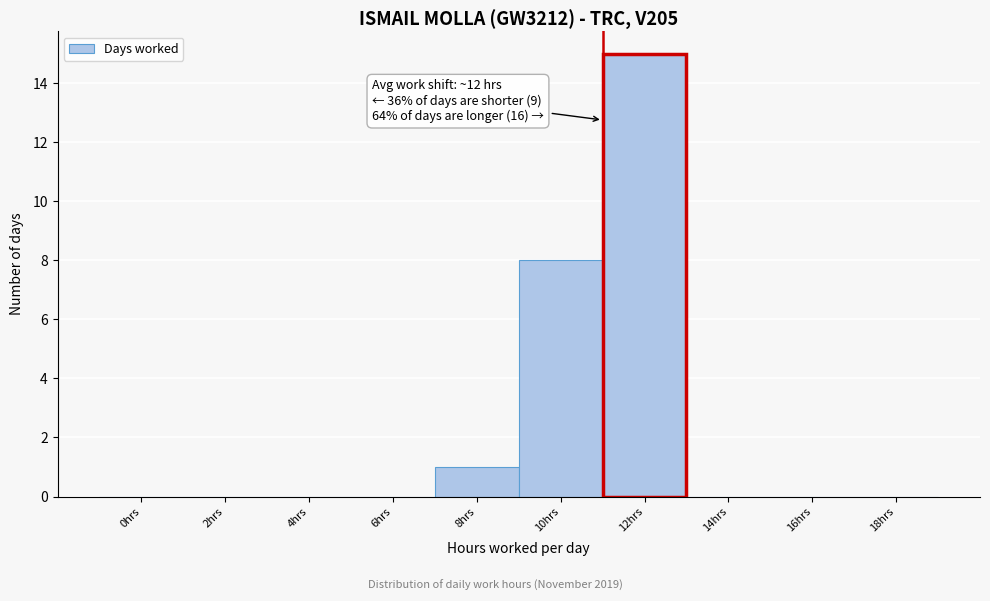

Reading left to right, list all the values displayed in this chart.

0hrs=0	2hrs=0	4hrs=0	6hrs=0	8hrs=1	10hrs=8	12hrs=15	14hrs=0	16hrs=0	18hrs=0